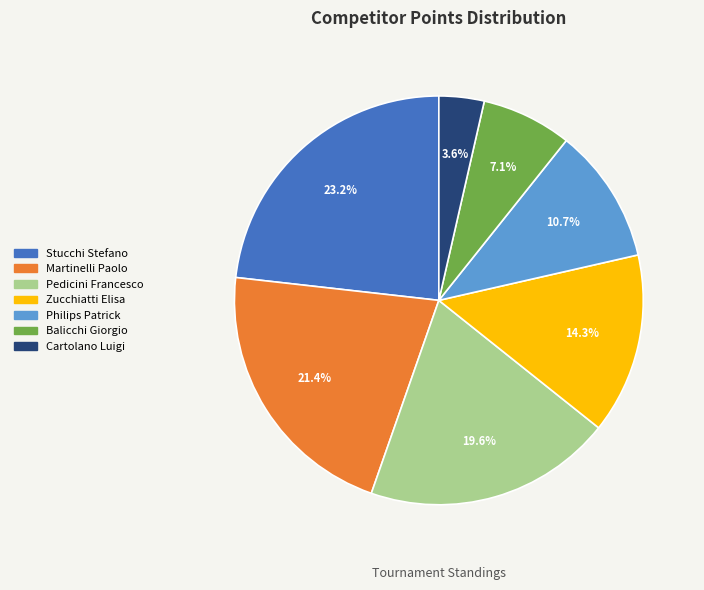

Does any single category account for the majority?

No